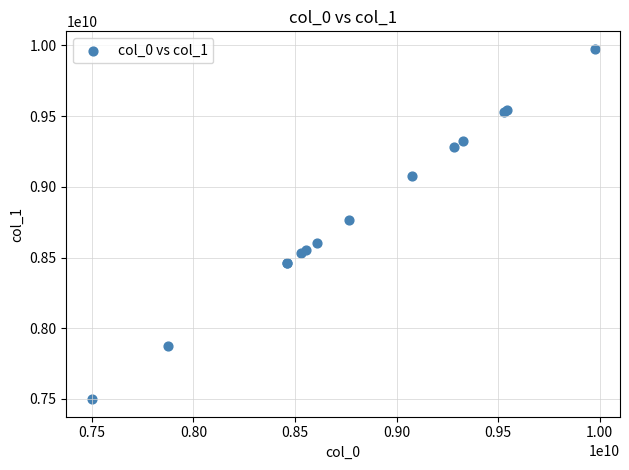

What Y value in the scatter plot is closest to 8737016444?

8766981628